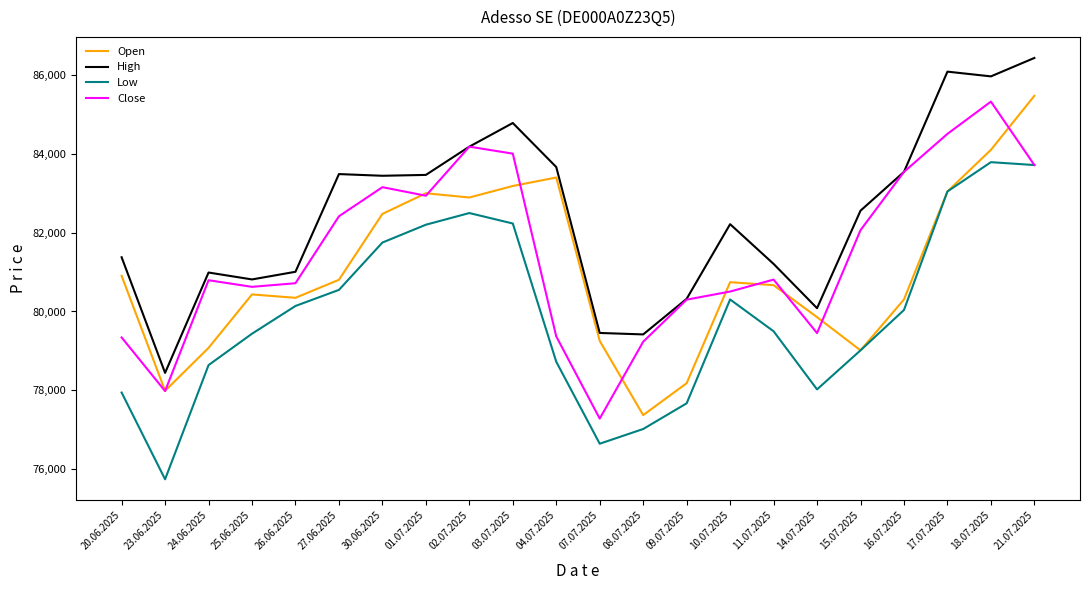

Between 03.07.2025 and 14.07.2025, which series saw the biggest shift?

High